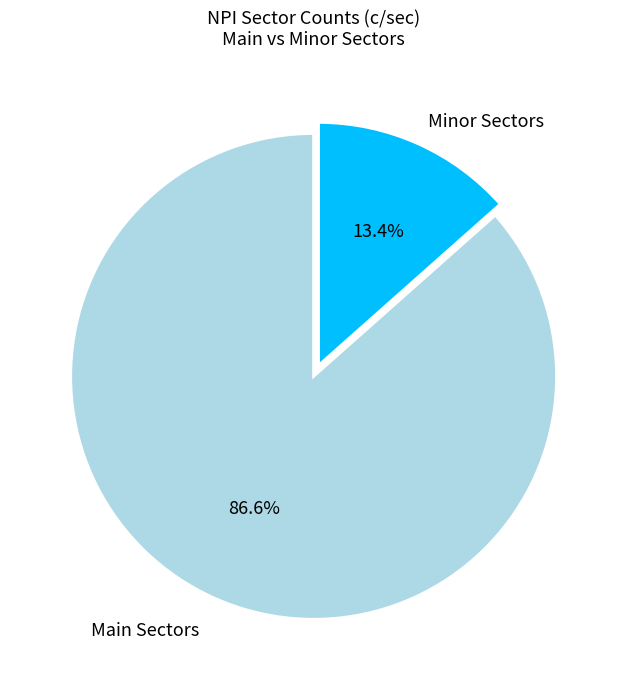

To the nearest percent, what is the difference between the largest and smallest slice percentages?

73%